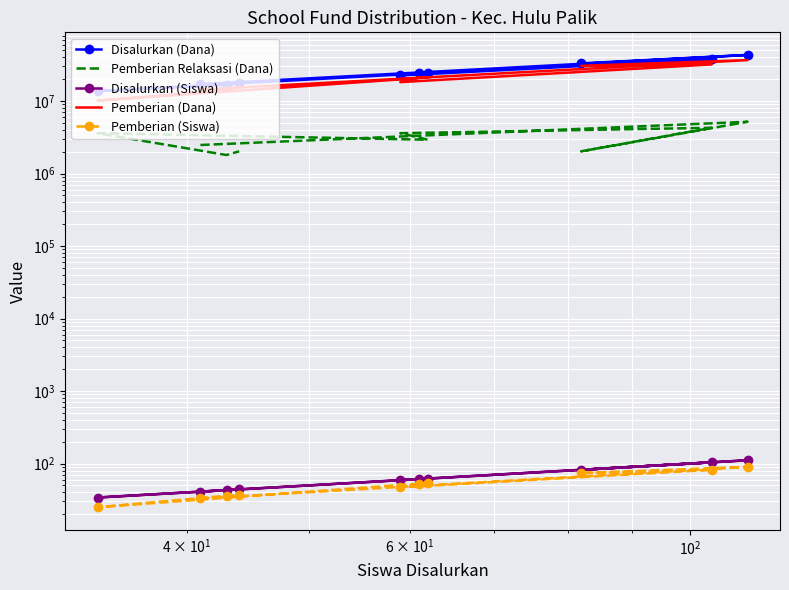

Rank the series by their maximum value, from lowest to highest.

Pemberian (Siswa), Disalurkan (Siswa), Pemberian Relaksasi (Dana), Pemberian (Dana), Disalurkan (Dana)